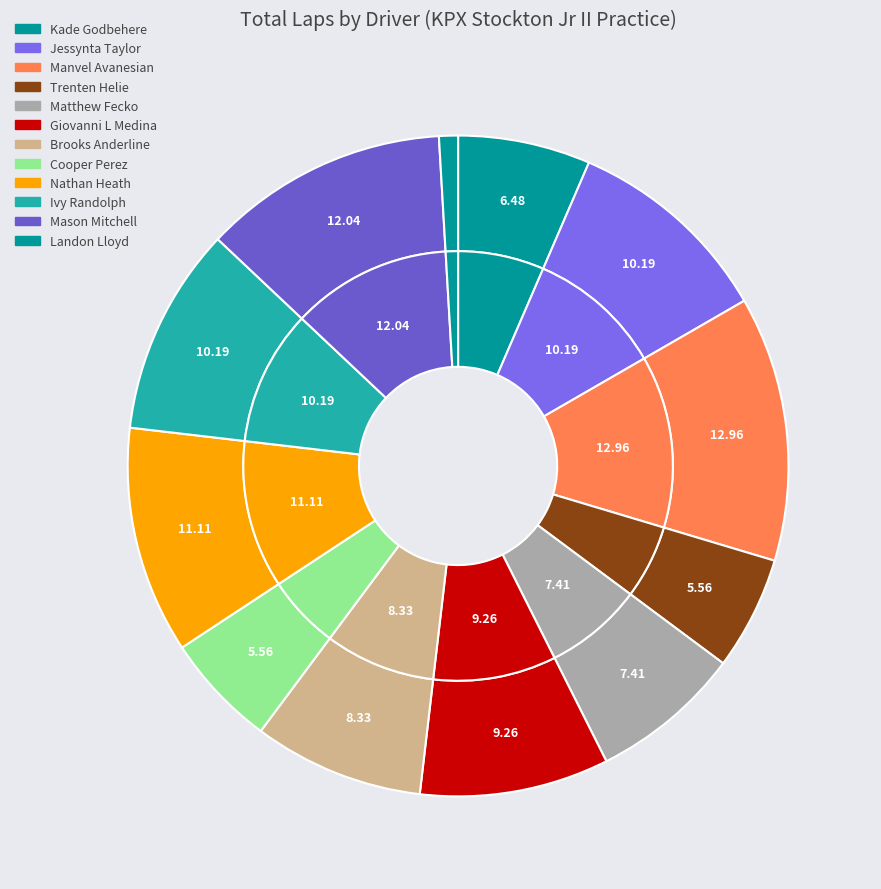

Does Nathan Heath account for over 50% of the chart?

No